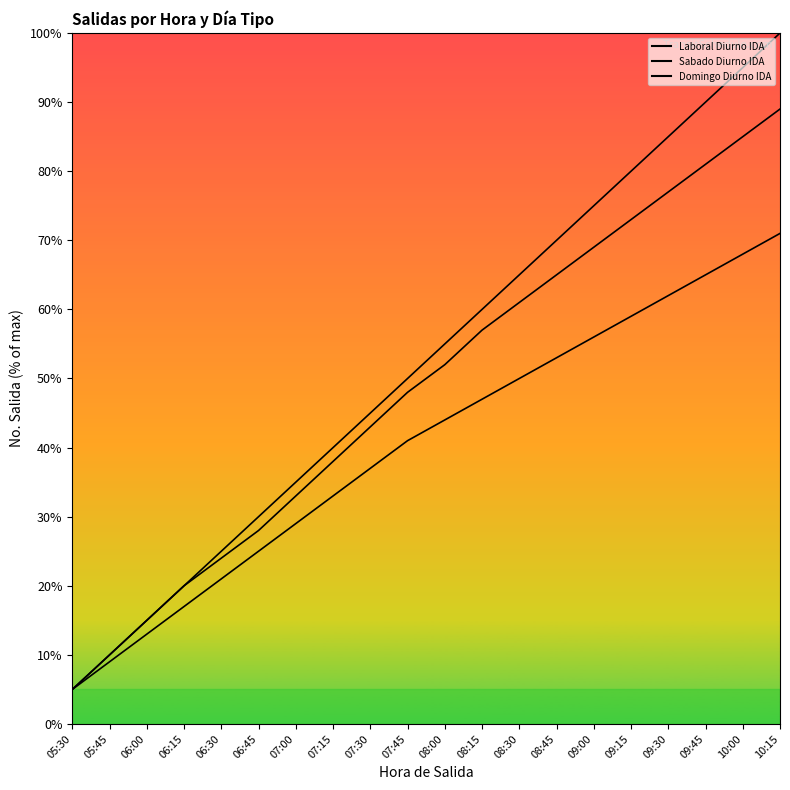

Does the chart display data point markers on the line(s)?

No